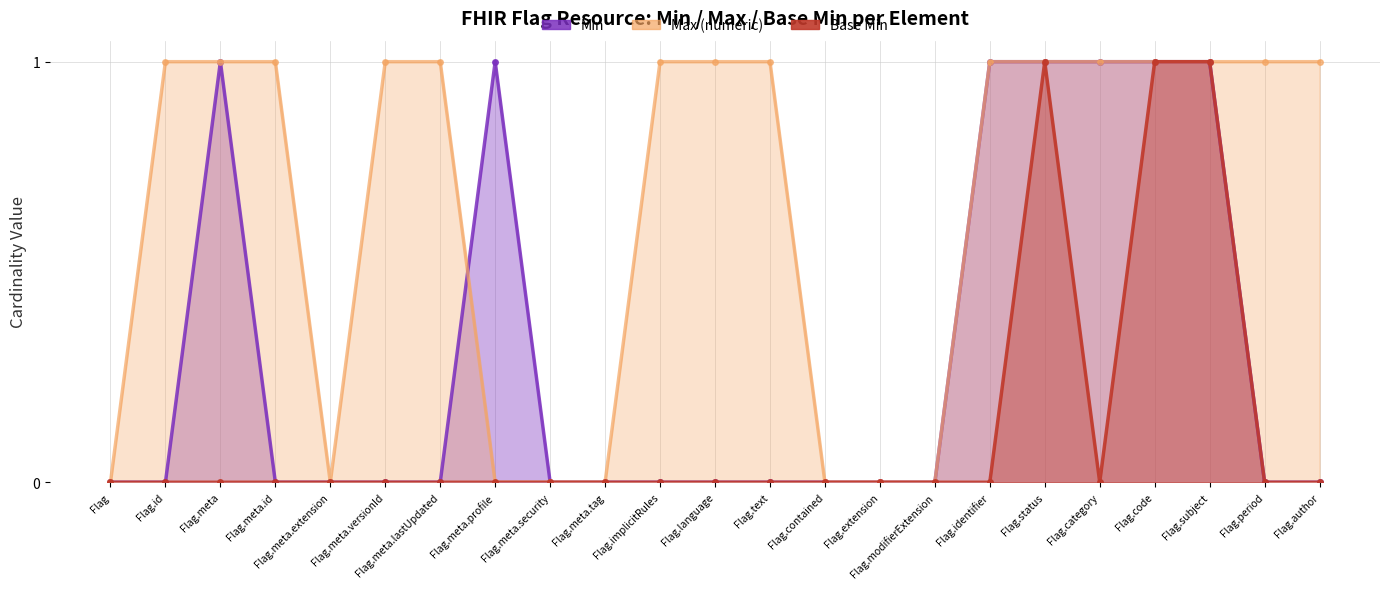

Is it true that Max (numeric) equals 1 at Flag.meta.versionId?

True